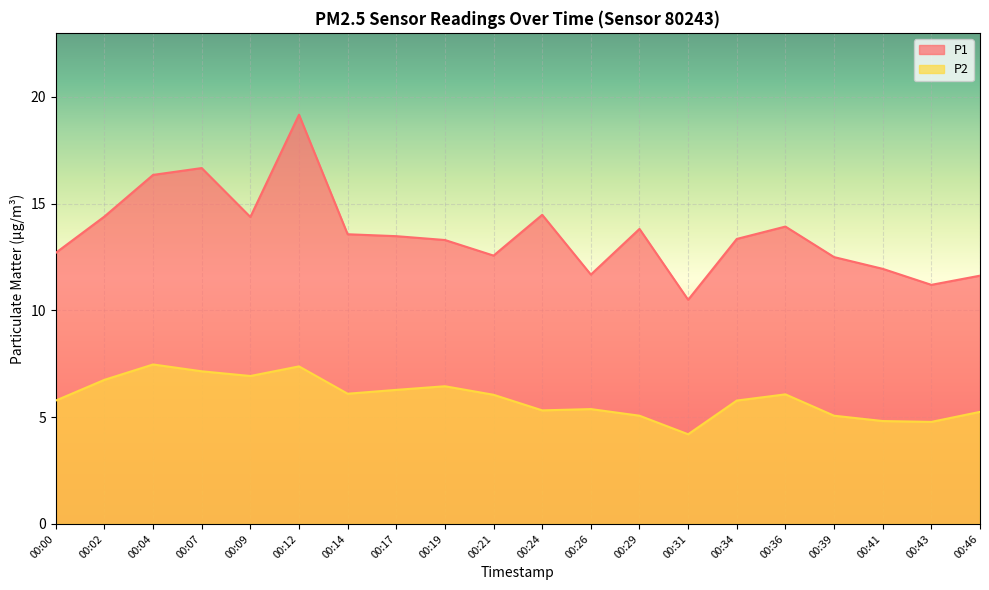

True or false: P1 and P2 cross at least once.

False